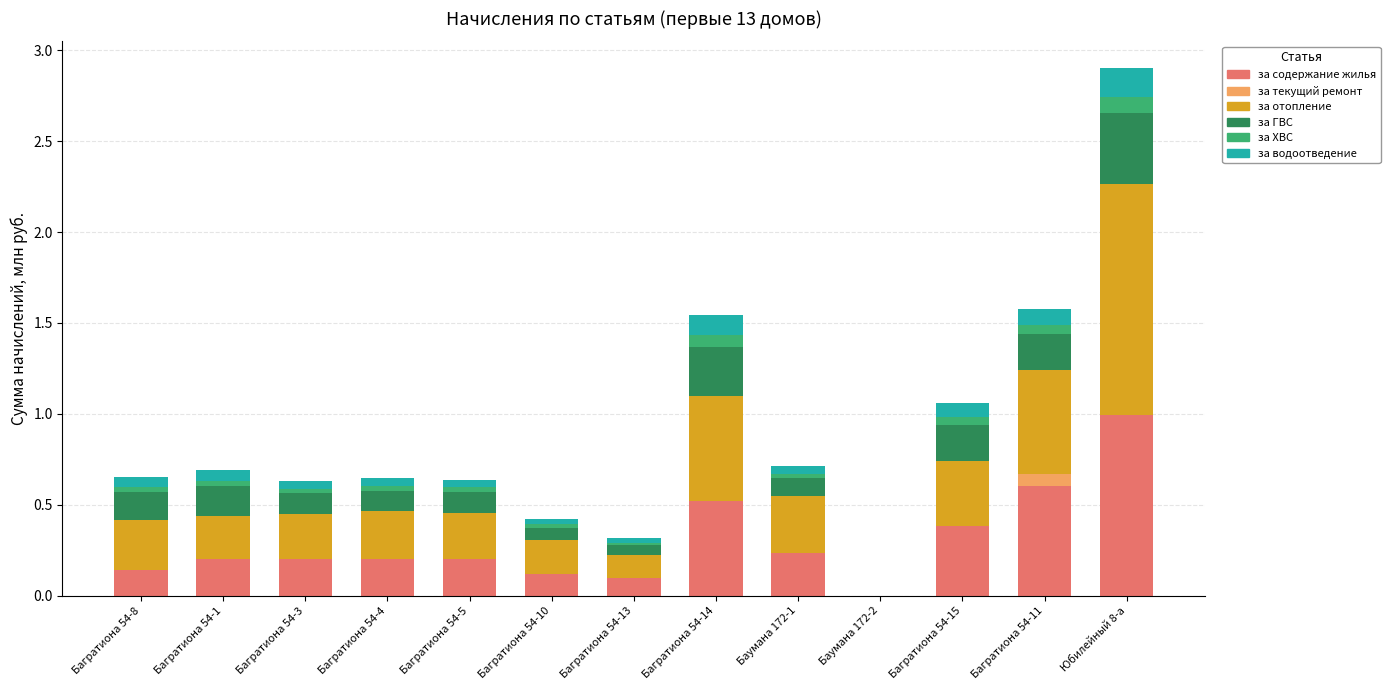

At which label does за содержание жилья reach its peak?

Юбилейный 8-а